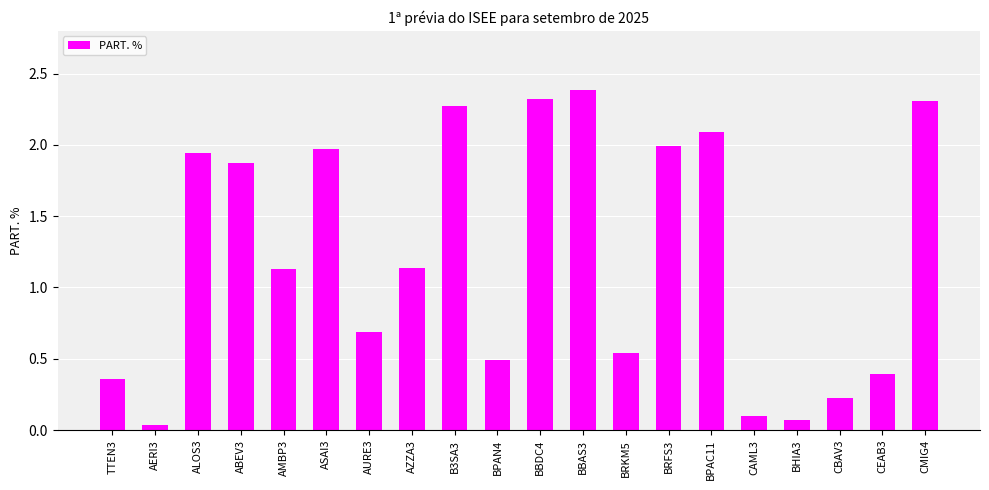

The chart shows a value of 0.7 at BPAN4. True or false?

False